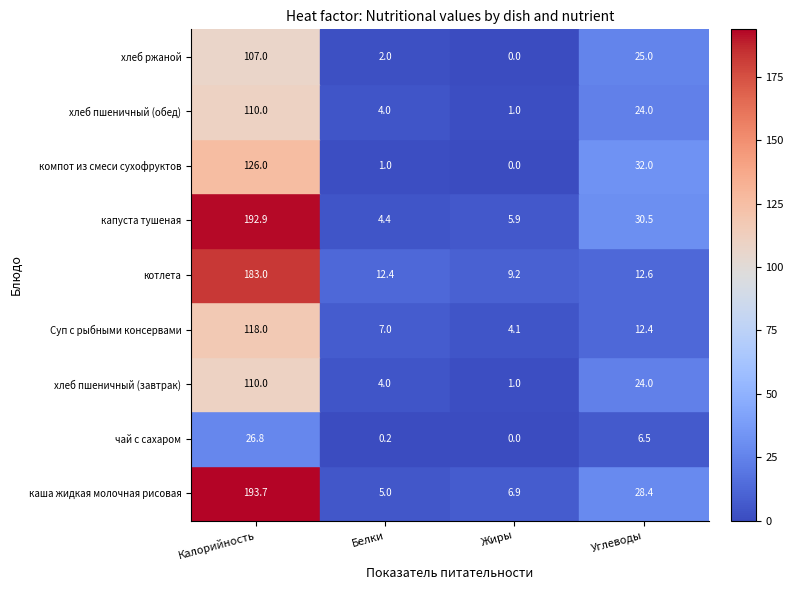

List the labels in order of чай с сахаром value, smallest first.

Жиры, Белки, Углеводы, Калорийность